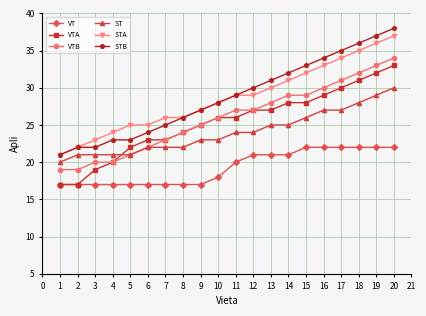

What is the difference between the maximum and minimum values in the STA series?

16